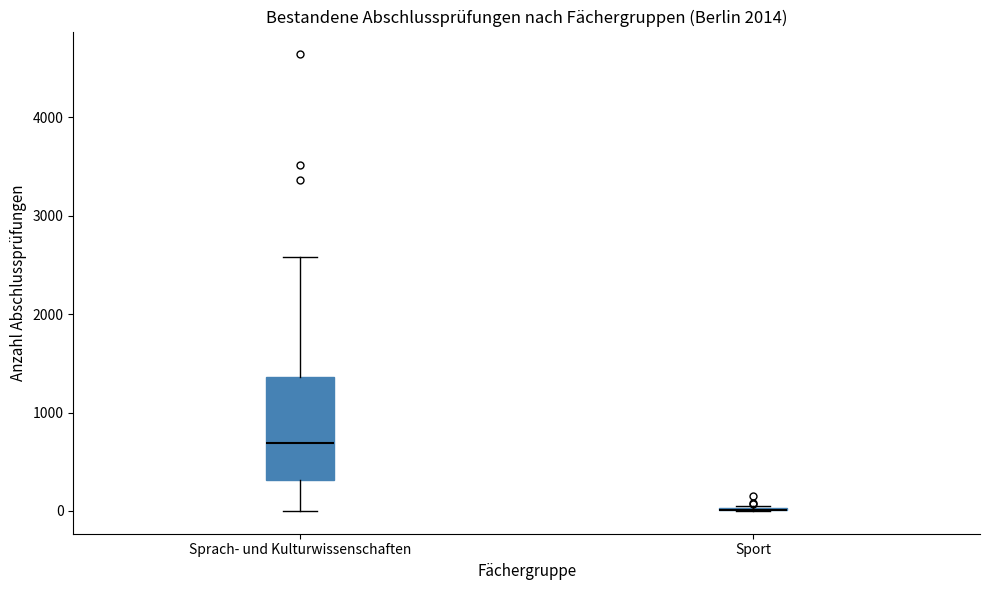

Reading left to right, read every box against the y-axis: the position of its median line, the range the box covers, and the ends of its whiskers. The values are not printed on the chart, so give them approximately, as read against the axis.

Sprach- und Kulturwissenschaften: median 700, box 300 to 1400, whiskers 0 to 2600
Sport: box collapsed to a line at 0, whiskers 0 to 100